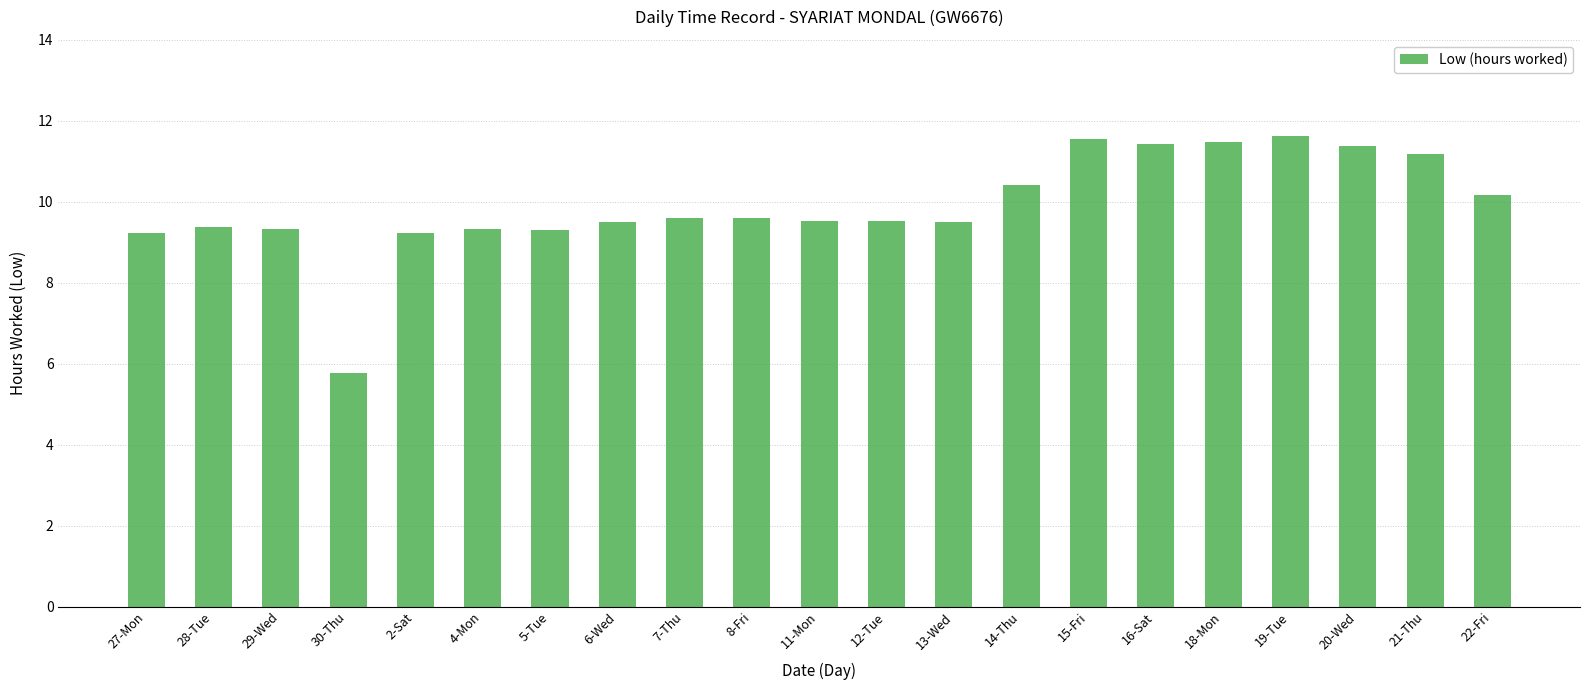

What value does the data have at 4-Mon?

9.3